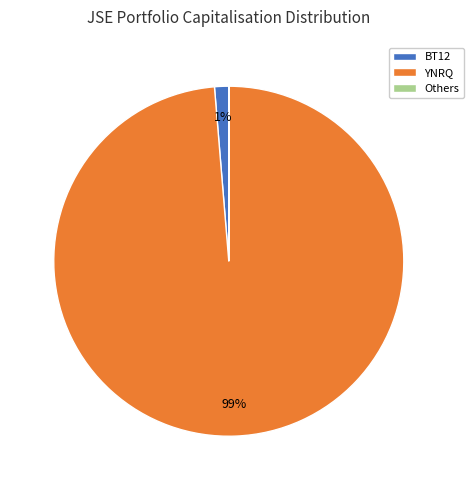

The BT12 slice represents 11% of the pie. True or false?

False